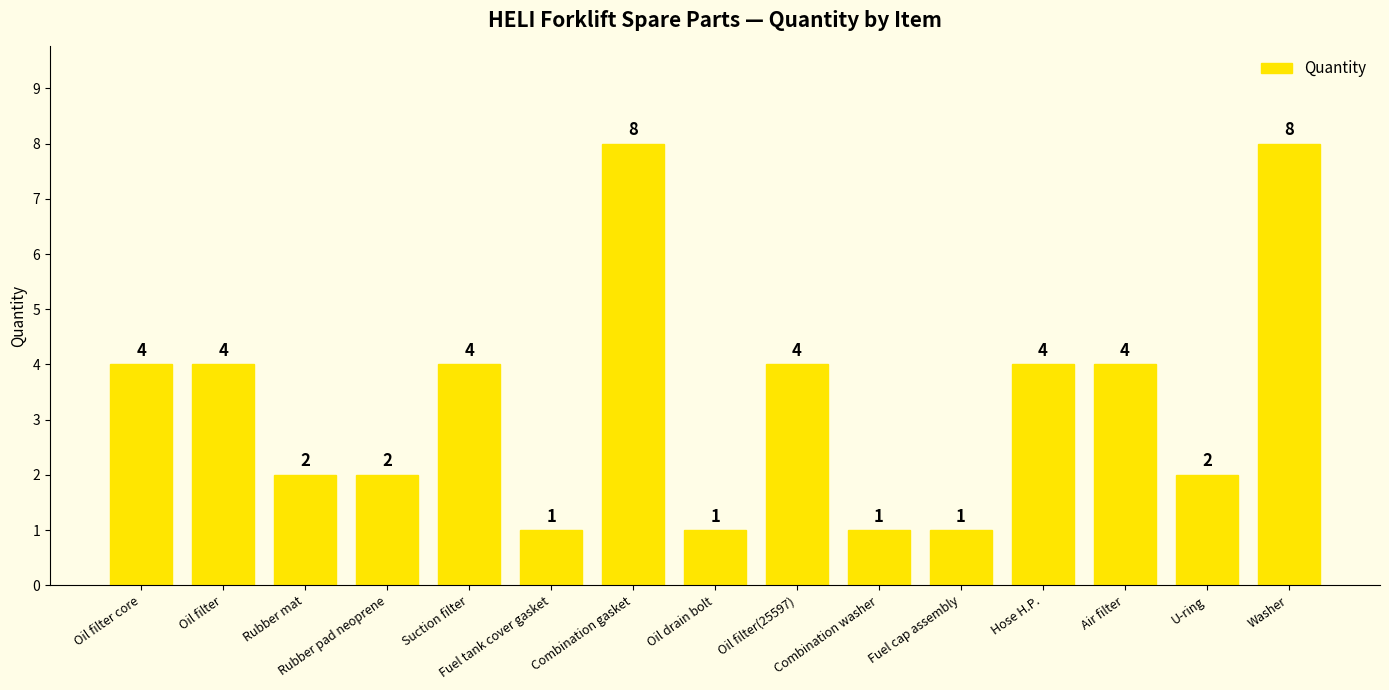

What is the value of the 5th bar from the left?

4